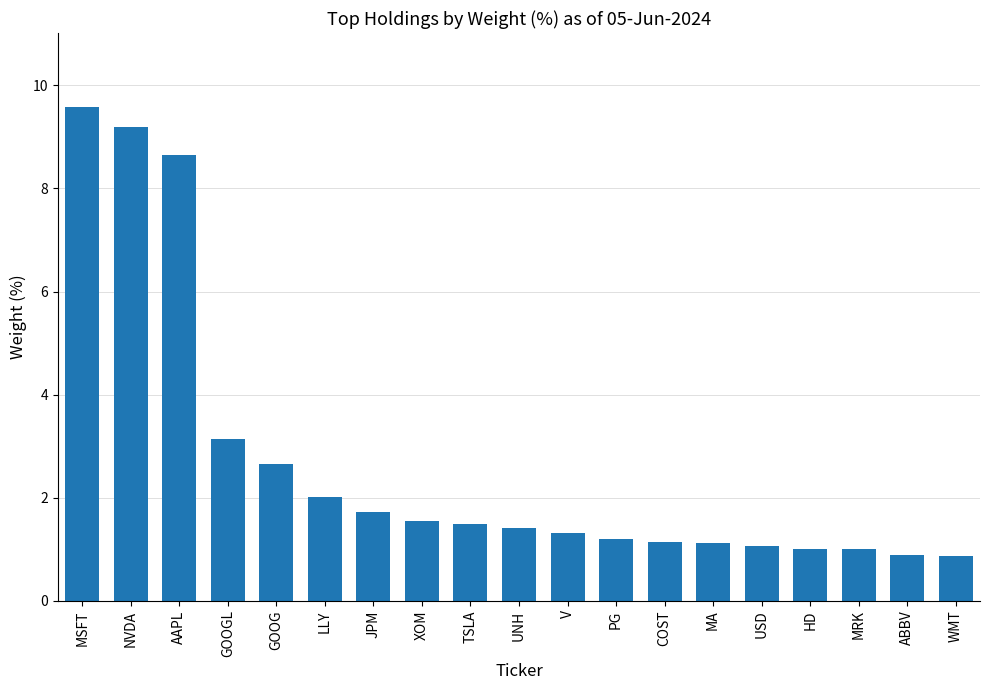

What is the approximate value at MA?

1.1